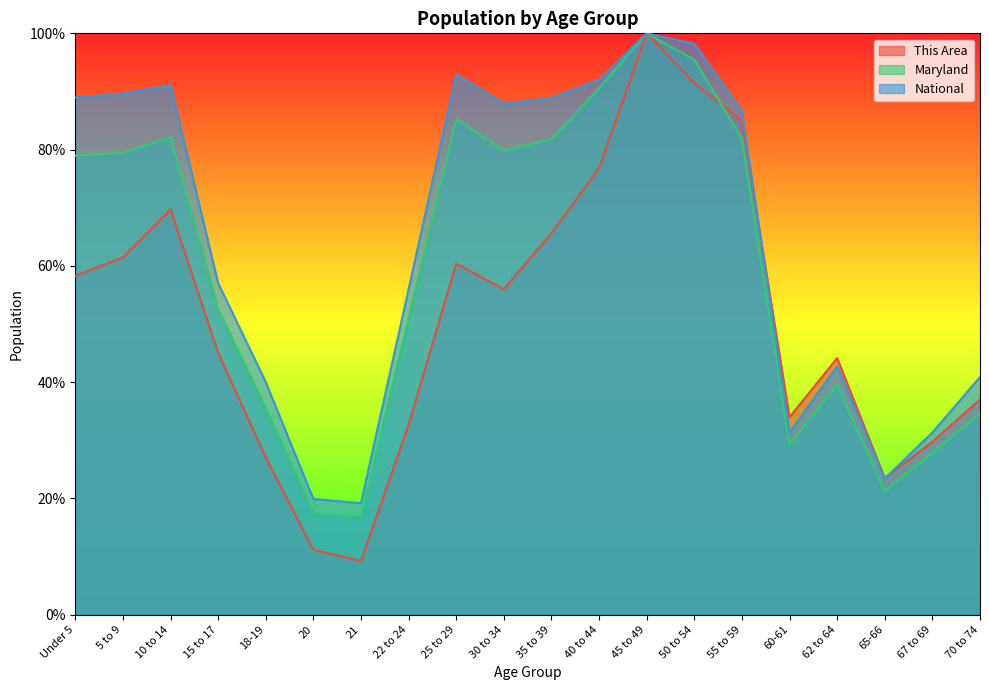

Rank the categories by Maryland value from lowest to highest.

21, 20, 65-66, 67 to 69, 60-61, 70 to 74, 18-19, 62 to 64, 22 to 24, 15 to 17, Under 5, 5 to 9, 30 to 34, 35 to 39, 55 to 59, 10 to 14, 25 to 29, 40 to 44, 50 to 54, 45 to 49